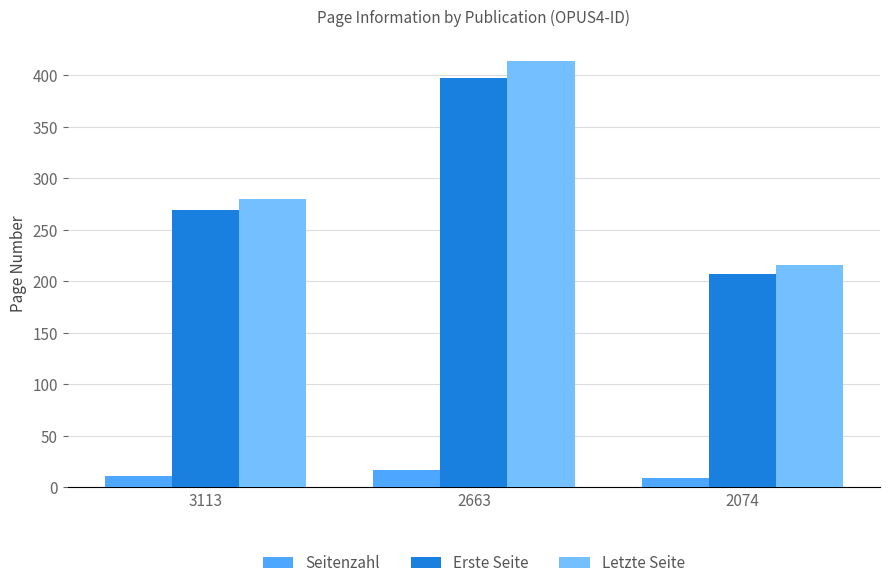

How many groups of bars are there?

3